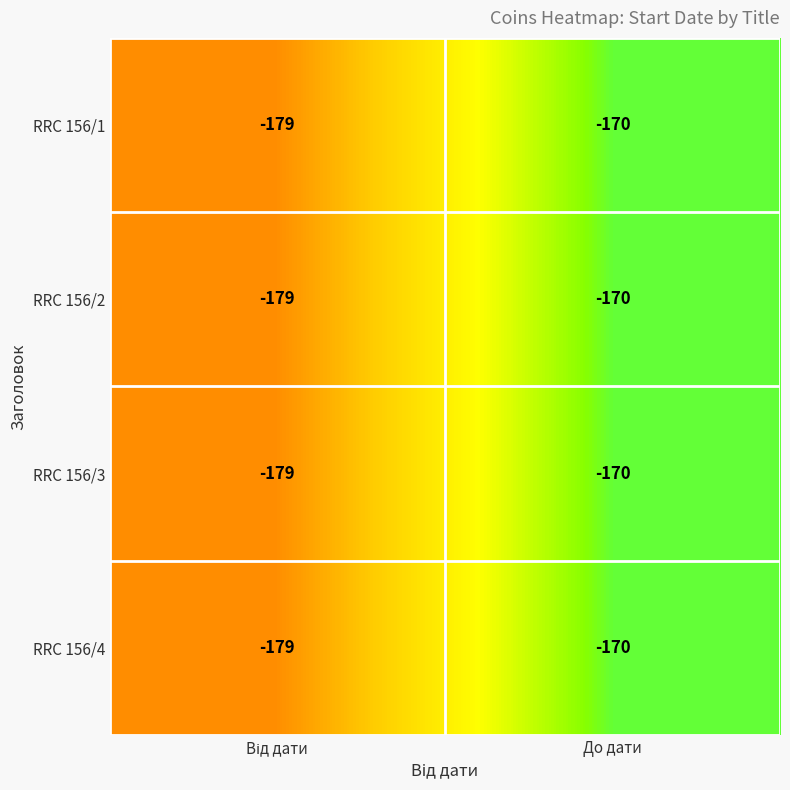

What is the difference between the maximum and minimum values in the RRC 156/1 series?

9